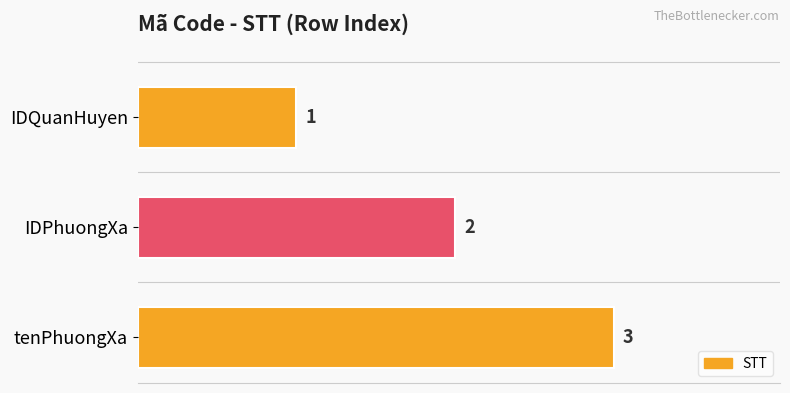

What position from the bottom is IDQuanHuyen?

3